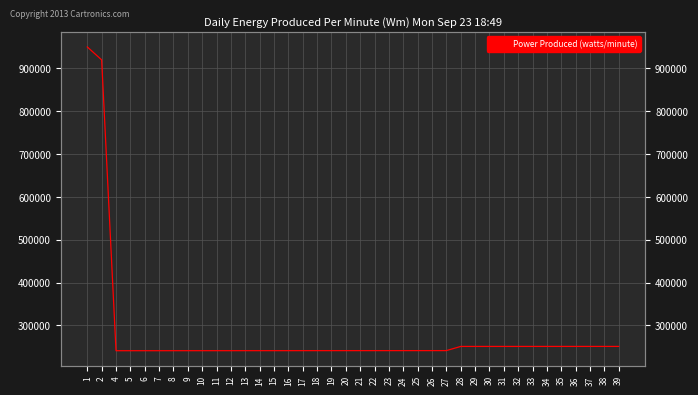

List the labels in order of value, smallest first.

4, 5, 6, 7, 8, 9, 10, 11, 12, 13, 14, 15, 16, 17, 18, 19, 20, 21, 22, 23, 24, 25, 26, 27, 28, 29, 30, 31, 32, 33, 34, 35, 36, 37, 38, 39, 2, 1